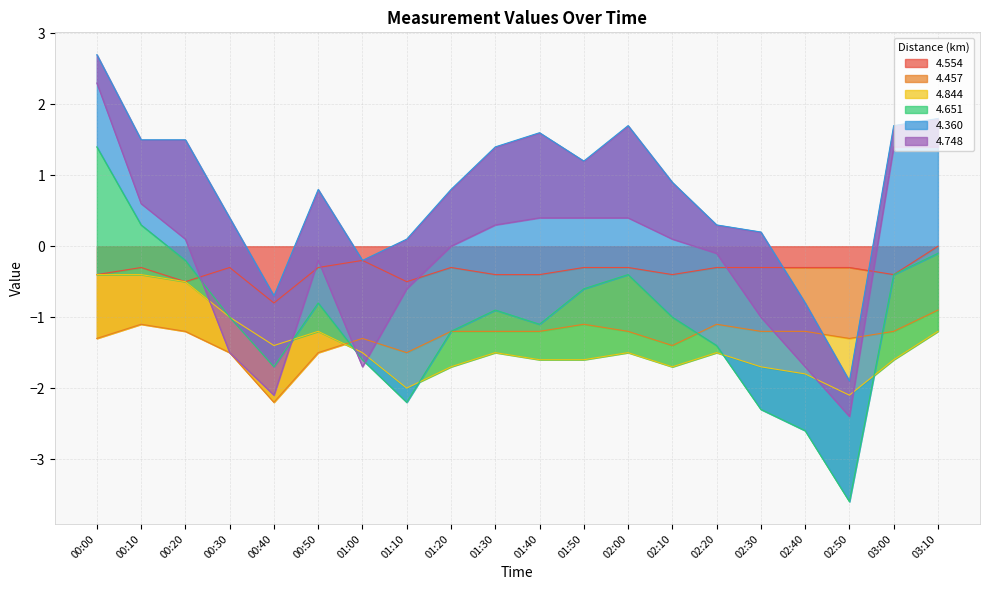

How many interior local peaks does the 4.748 series have?

5